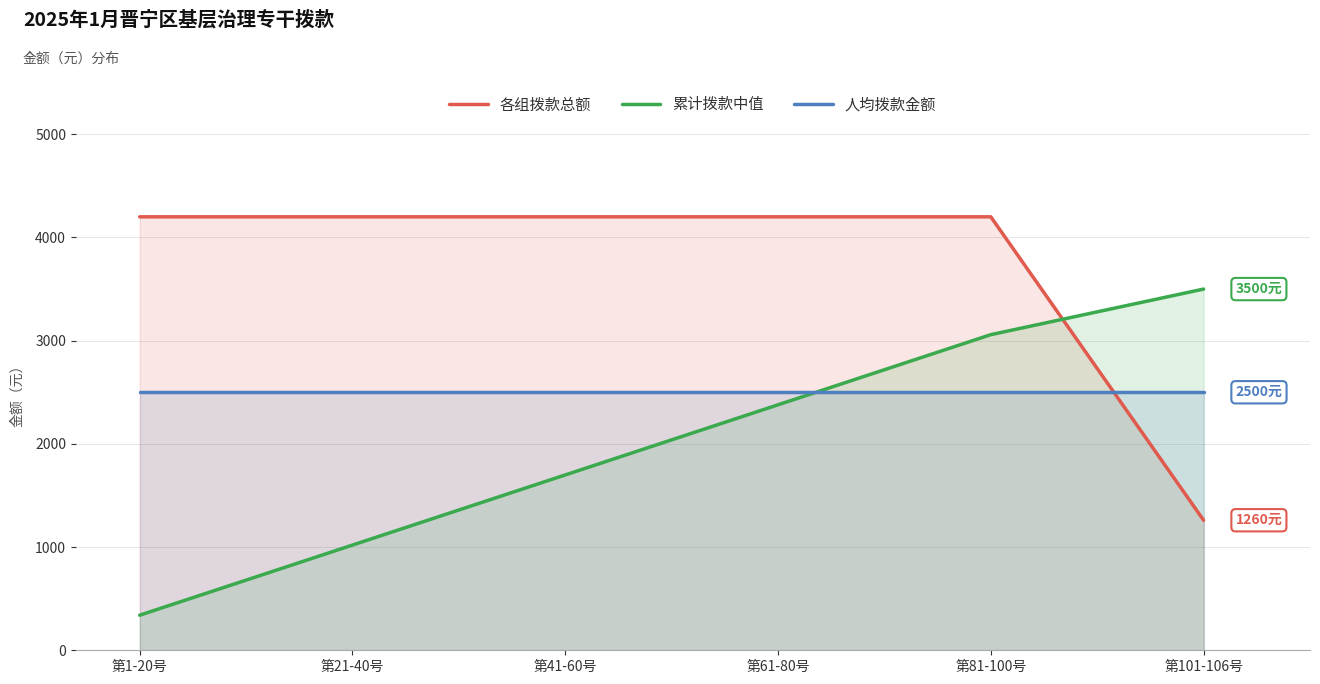

Between 第1-20号 and 第81-100号, which series saw the biggest shift?

累计拨款中值